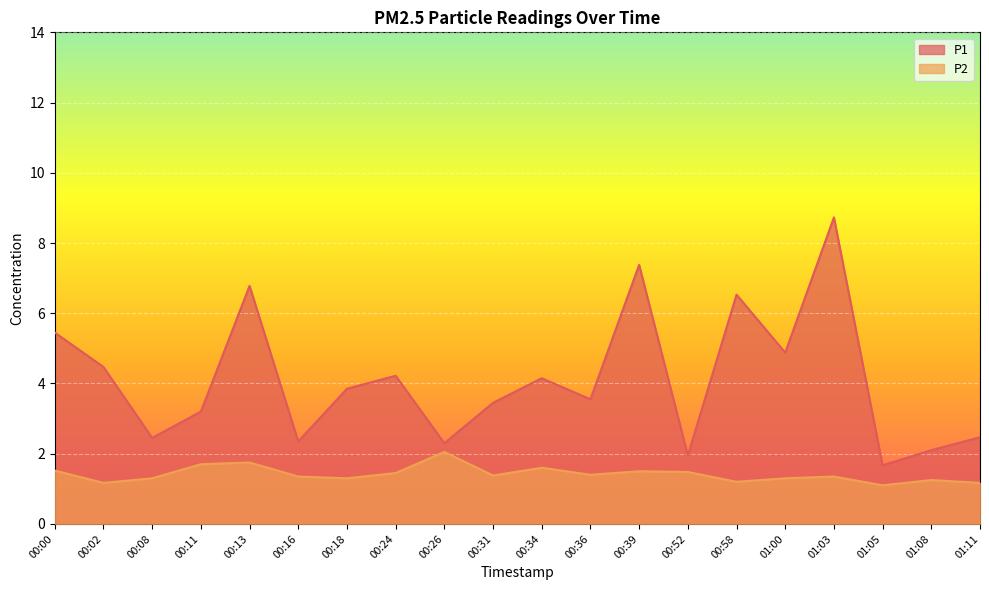

What is the label of the 9th point from the right?

00:36